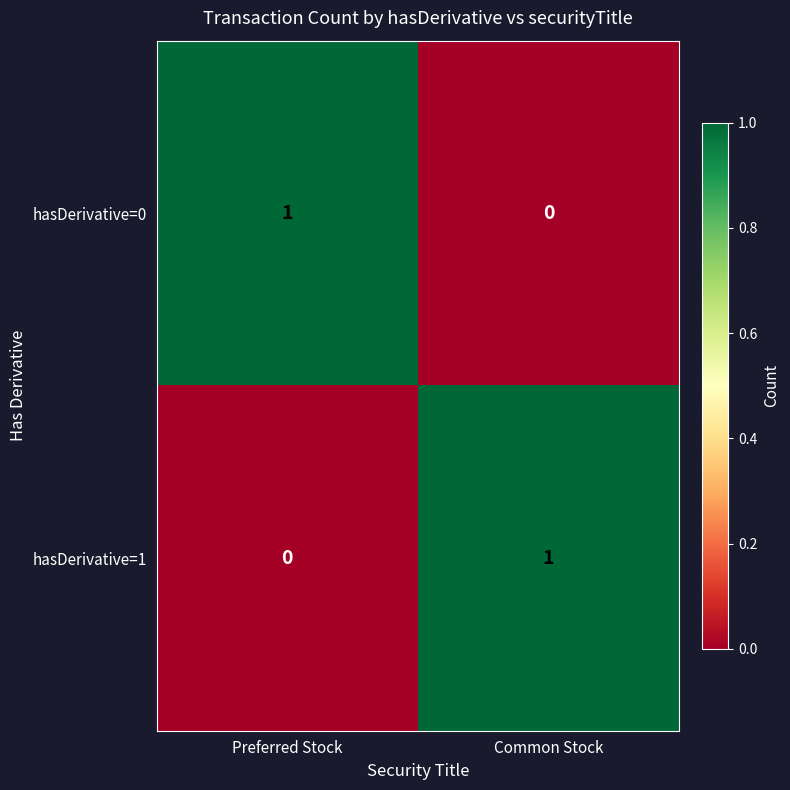

Is the value of hasDerivative=0 at Preferred Stock greater than the value of hasDerivative=1 at Preferred Stock?

Yes